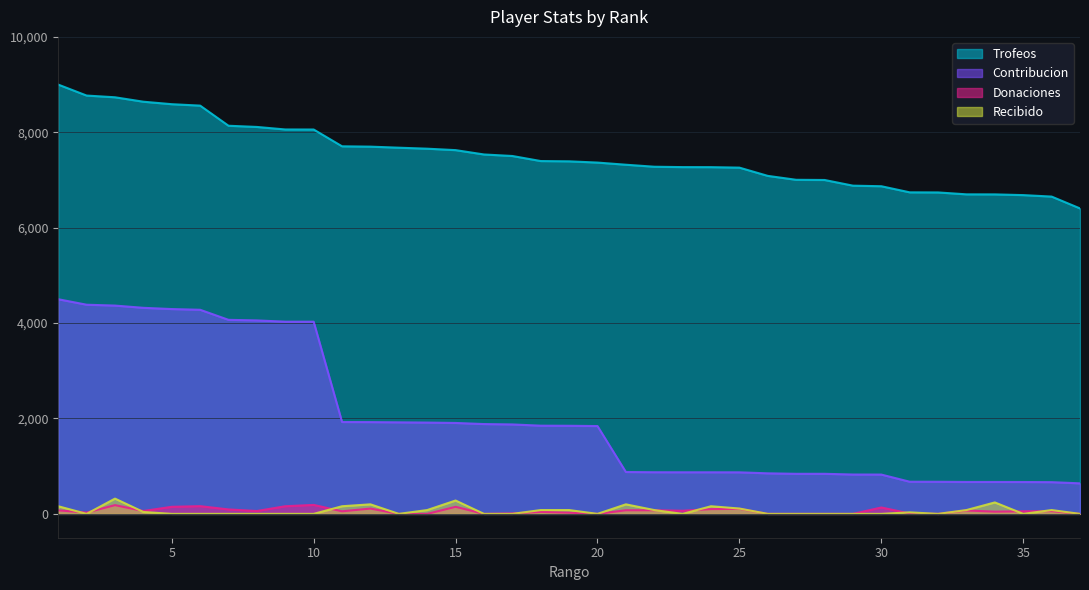

List the series in order of their peak value, lowest first.

Donaciones, Recibido, Contribucion, Trofeos